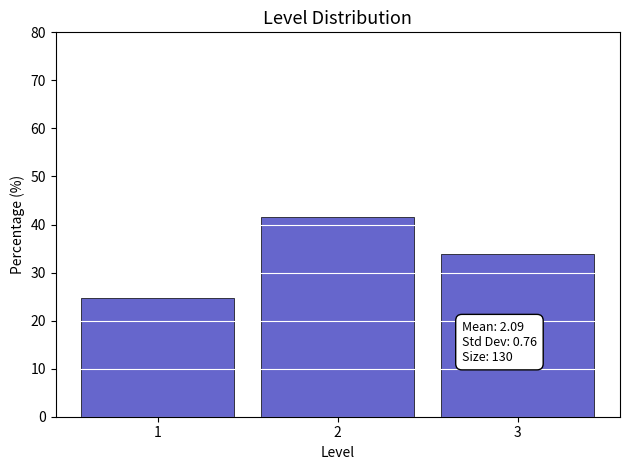

Over which range of the x-axis is the bar tallest?

1.5 to 2.5